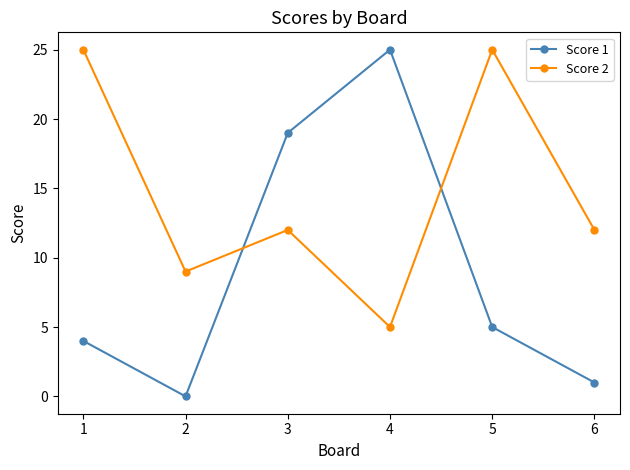

Where is the first local minimum for Score 2?

2